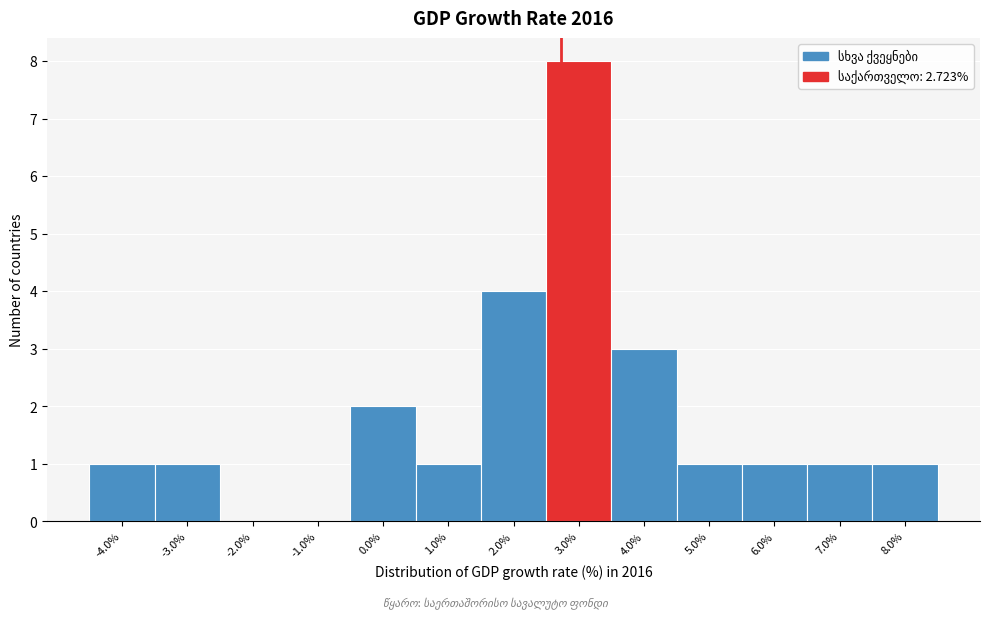

How tall is the bar that spans 0.5 to 1.5 on the x-axis? The values are not printed on the chart, so give them approximately, as read against the axis.

1